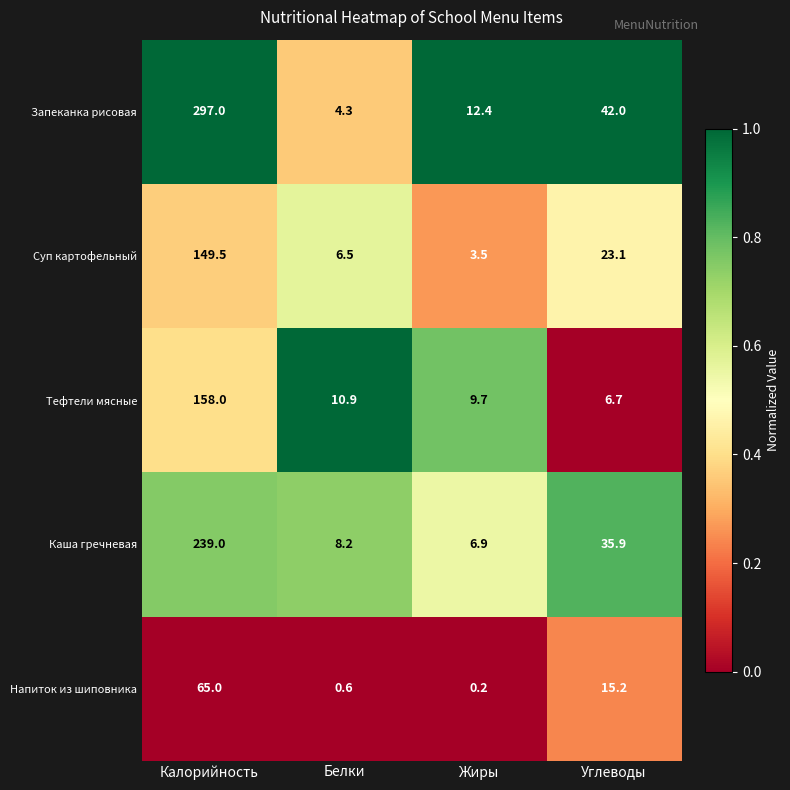

Which series has the largest total across all categories?

Запеканка рисовая